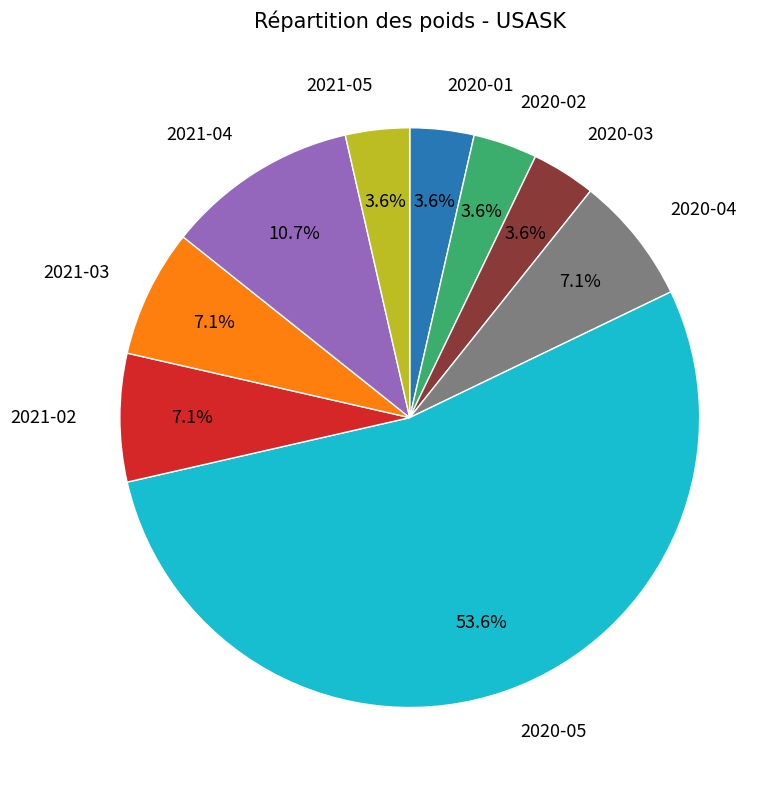

Is the sum of 2021-03 and 2020-05 greater than half?

Yes